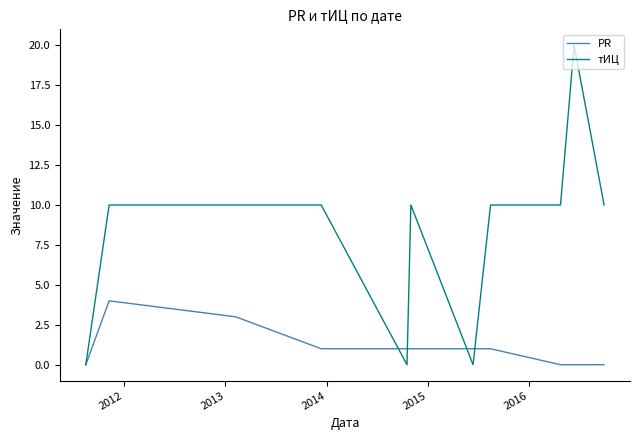

Reading left to right, what are all the values shown in this chart?

PR: 0	4	3	1	1	1	1	1	0	0	0
тИЦ: 0	10	10	10	0	10	0	10	10	20	10